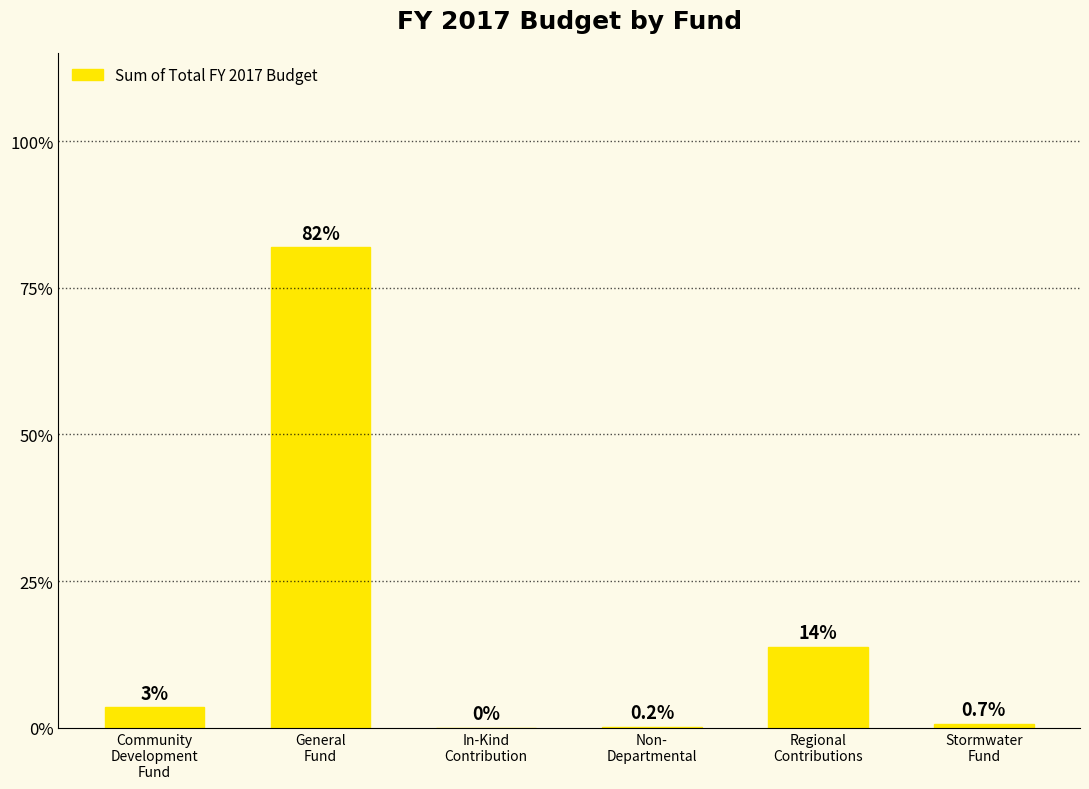

What is the difference between the values at General
Fund and Non-
Departmental?

22203744